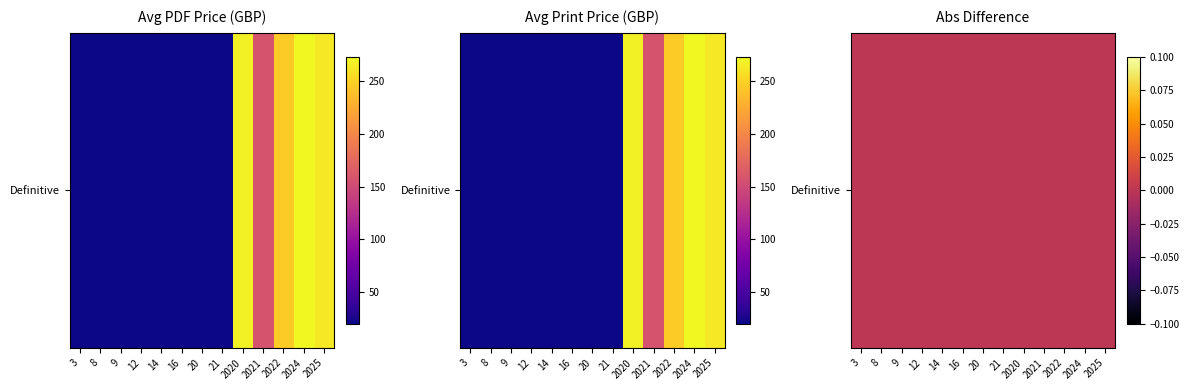

What is the approximate value at 2022?

238.5